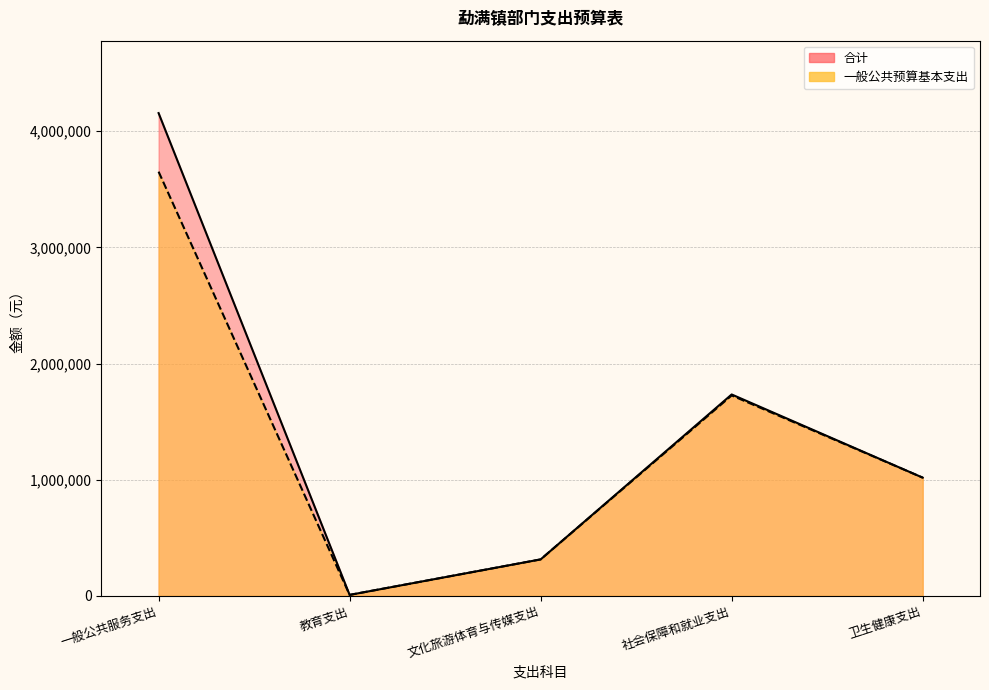

Reading left to right, what are all the values shown in this chart?

合计: 一般公共服务支出=4156616.7	教育支出=8400.0	文化旅游体育与传媒支出=314030.1	社会保障和就业支出=1734090.6	卫生健康支出=1017895.3
一般公共预算基本支出: 一般公共服务支出=3652302.3	教育支出=8400.0	文化旅游体育与传媒支出=314030.1	社会保障和就业支出=1725690.6	卫生健康支出=1017895.3